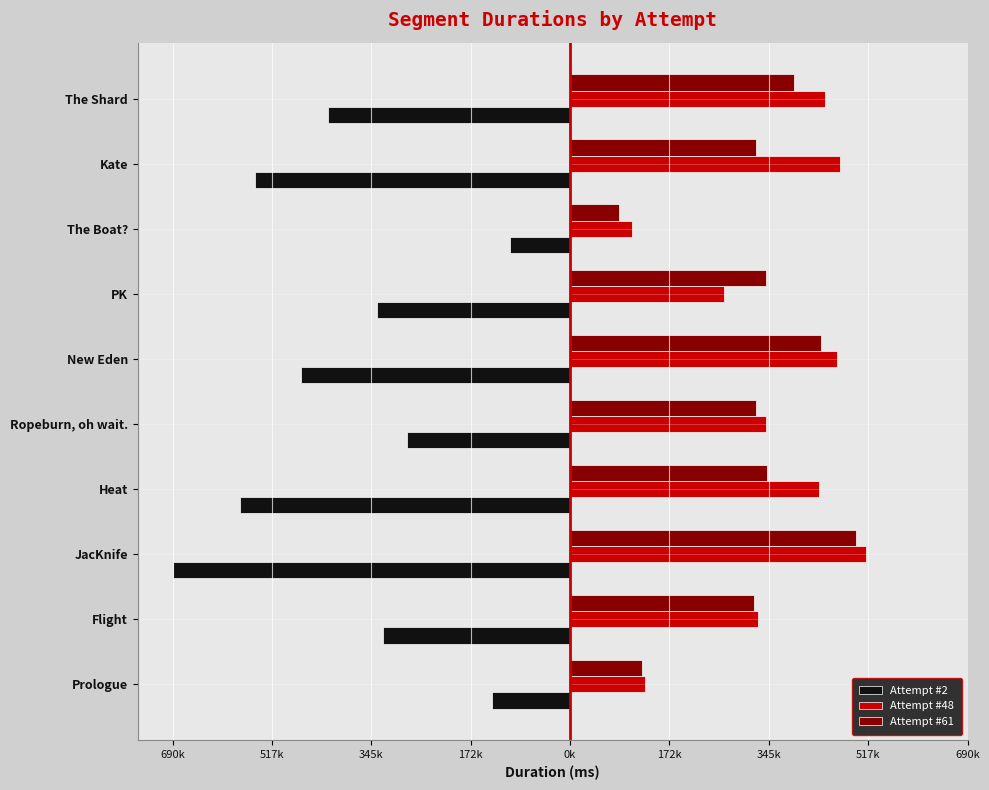

What are all the series names shown in the legend?

Attempt #2, Attempt #48, Attempt #61